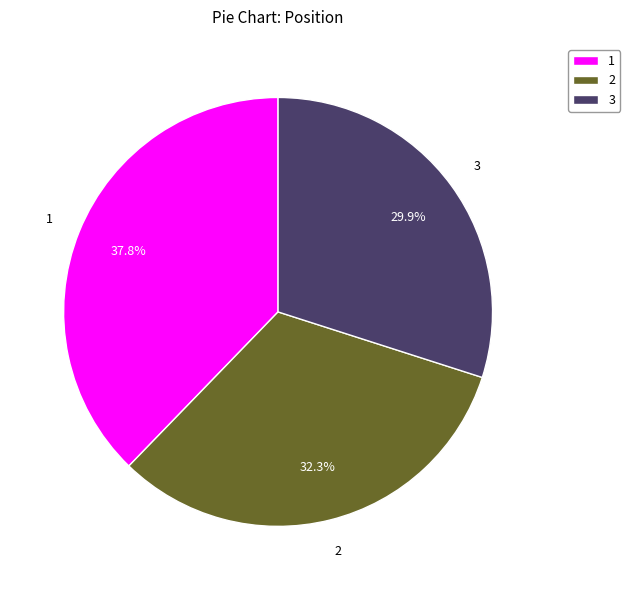

What is the total percentage of 3 and 2?

62.2%